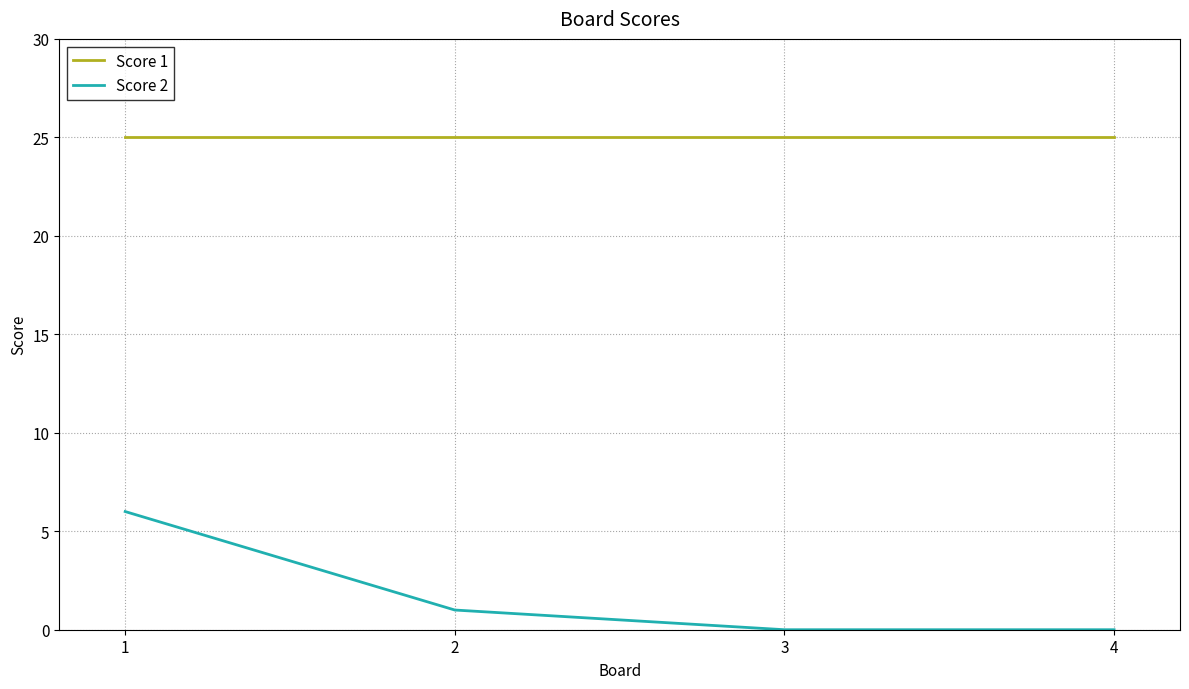

What is the difference between the Score 2 values at 1 and 3?

6